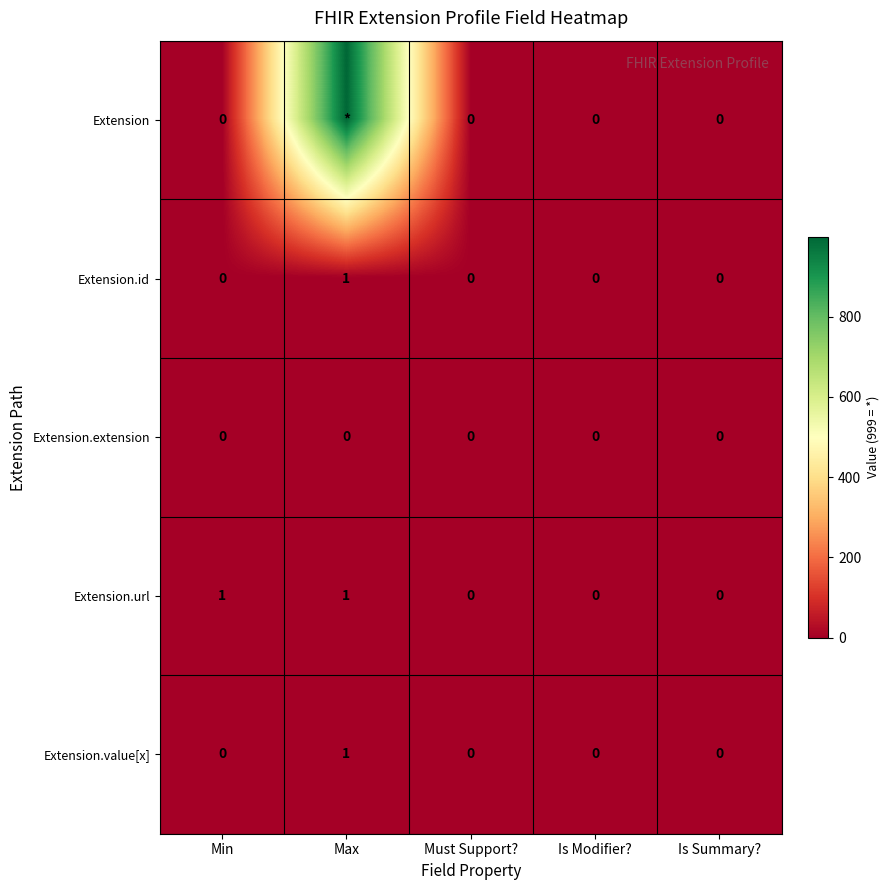

Between Min and Must Support?, which series saw the biggest shift?

Extension.url